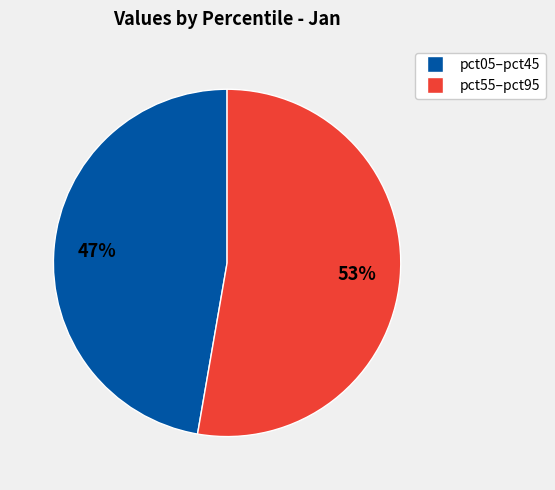

Does any single category account for the majority?

Yes